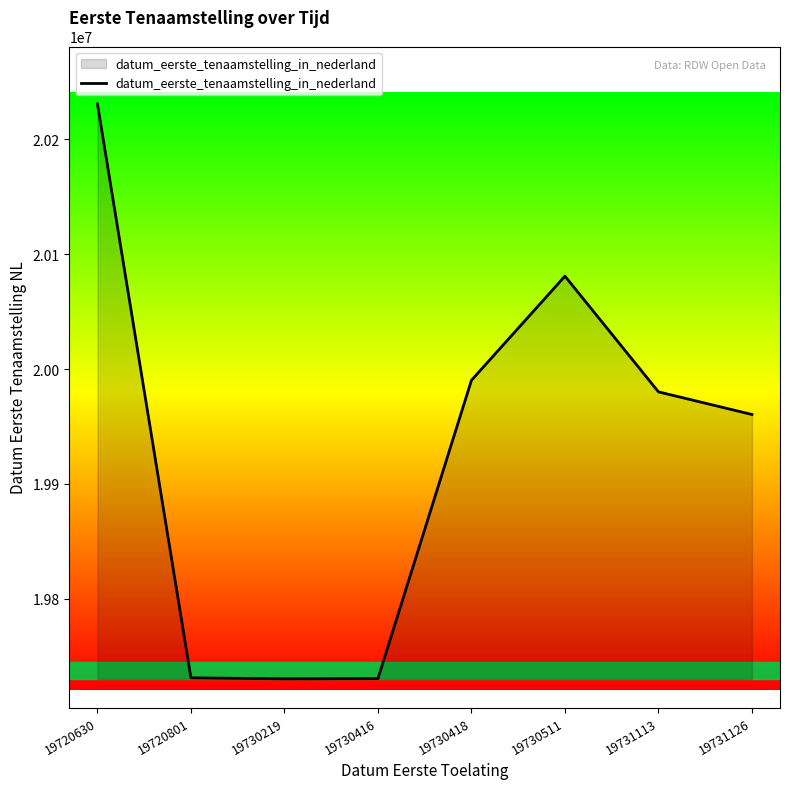

What is the maximum value shown in the chart?

20230829